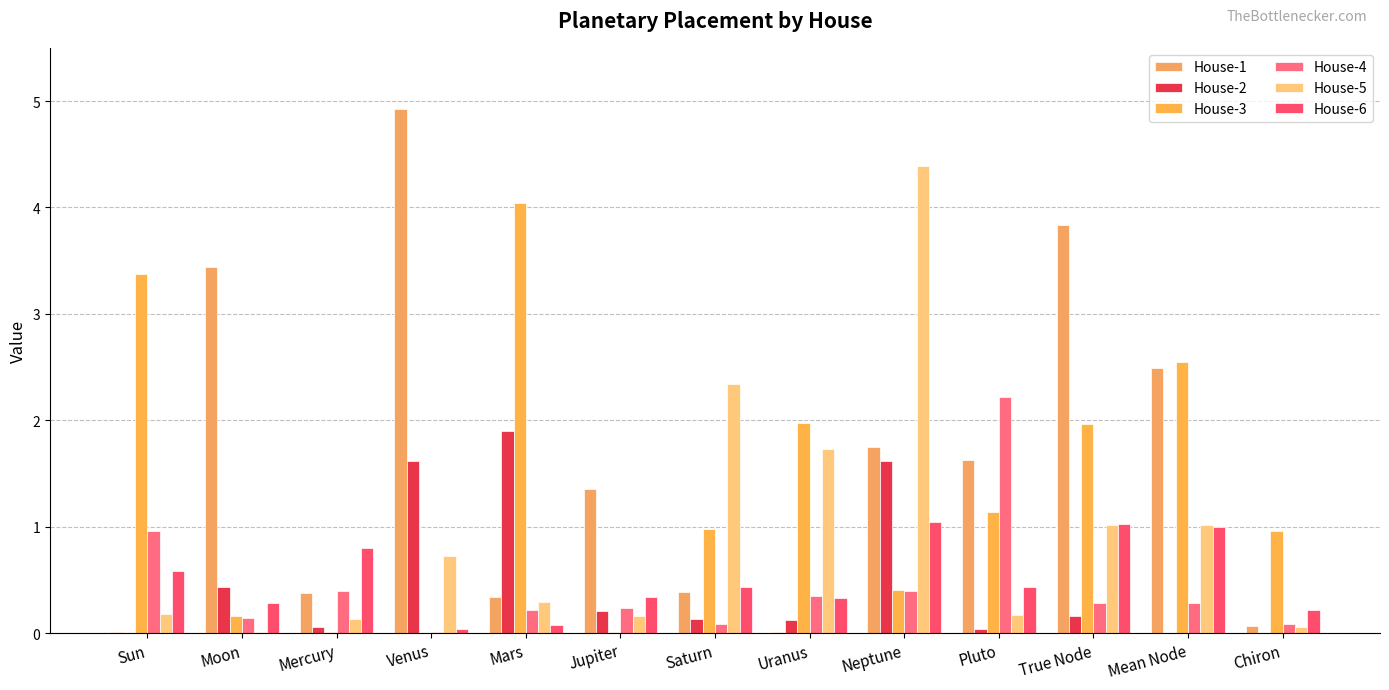

Reading left to right, what are all the values shown in this chart?

House-1: 0.0	3.4	0.4	4.9	0.3	1.4	0.4	0.0	1.8	1.6	3.8	2.5	0.1
House-2: 0.0	0.4	0.1	1.6	1.9	0.2	0.1	0.1	1.6	0.0	0.2	0.0	0.0
House-3: 3.4	0.2	0.0	0.0	4.0	0.0	1.0	2.0	0.4	1.1	2.0	2.5	1.0
House-4: 1.0	0.1	0.4	0.0	0.2	0.2	0.1	0.4	0.4	2.2	0.3	0.3	0.1
House-5: 0.2	0.0	0.1	0.7	0.3	0.2	2.3	1.7	4.4	0.2	1.0	1.0	0.1
House-6: 0.6	0.3	0.8	0.0	0.1	0.3	0.4	0.3	1.0	0.4	1.0	1.0	0.2